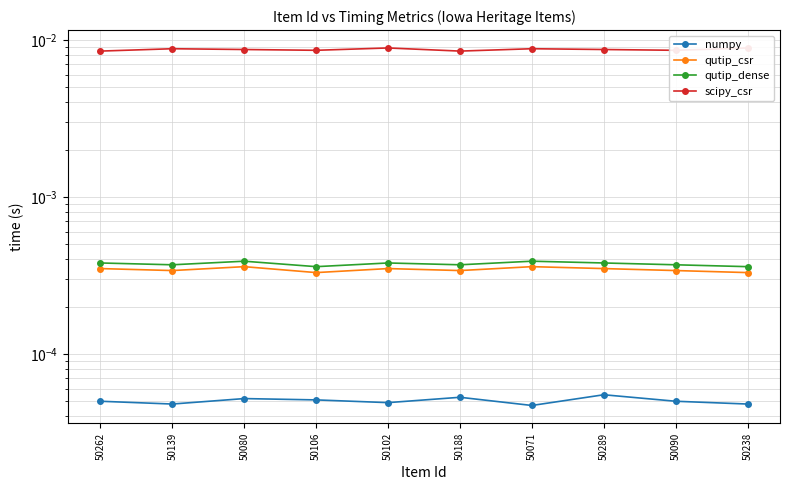

True or false: qutip_csr and scipy_csr intersect in this chart.

False